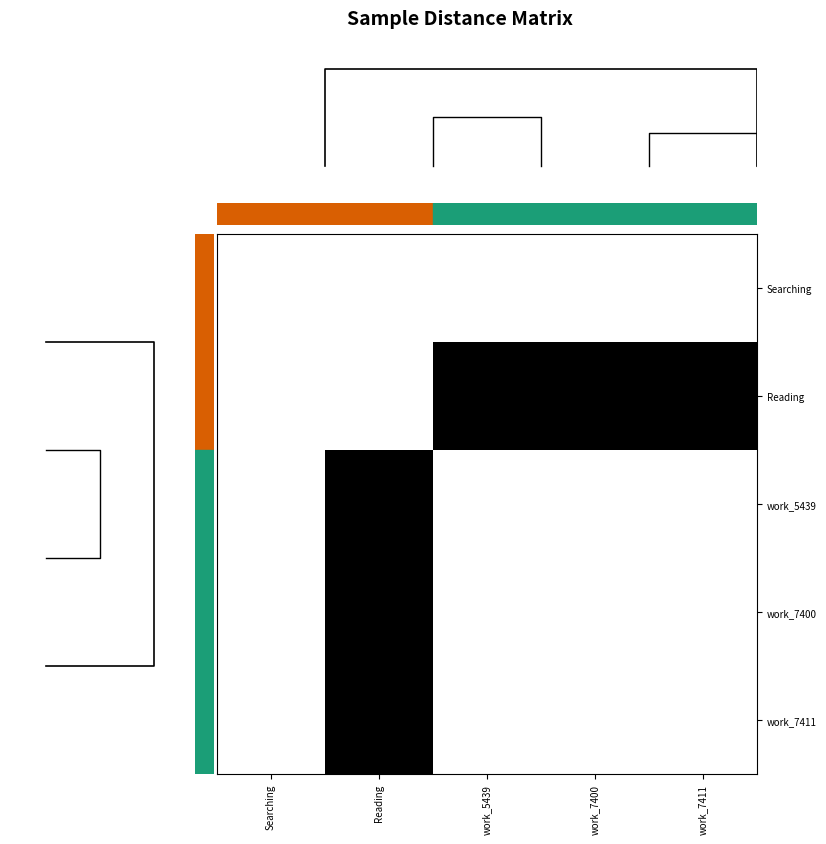

Between Reading and work_7411, which is larger?

Reading